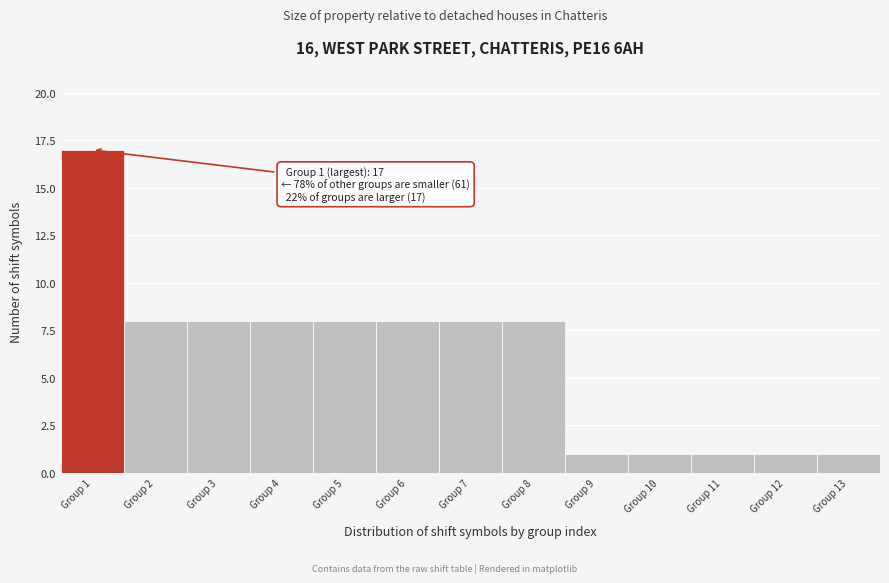

Reading left to right, extract all data points from this chart.

Group 1=17	Group 2=8	Group 3=8	Group 4=8	Group 5=8	Group 6=8	Group 7=8	Group 8=8	Group 9=1	Group 10=1	Group 11=1	Group 12=1	Group 13=1